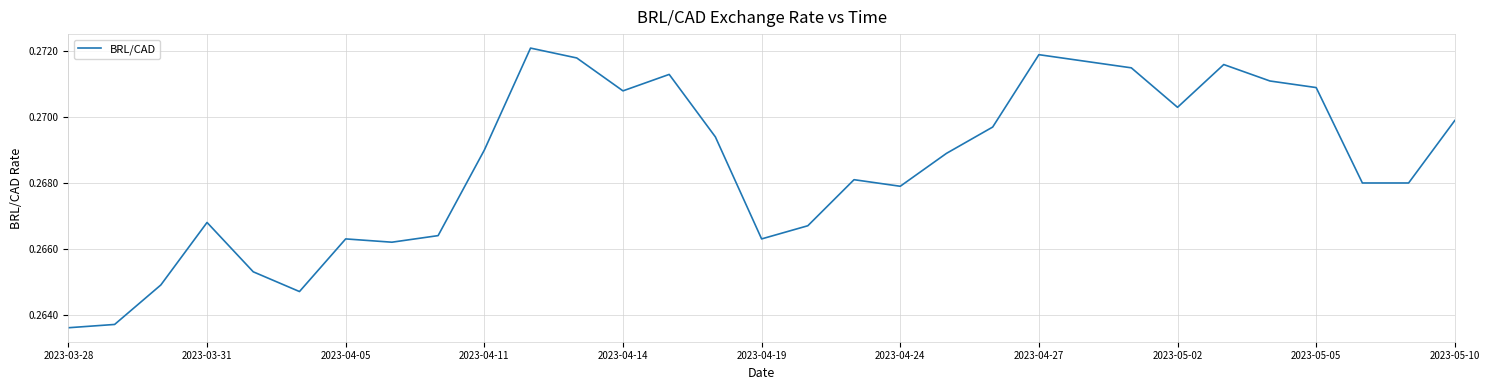

At which label is the value closest to 0?

2023-03-28